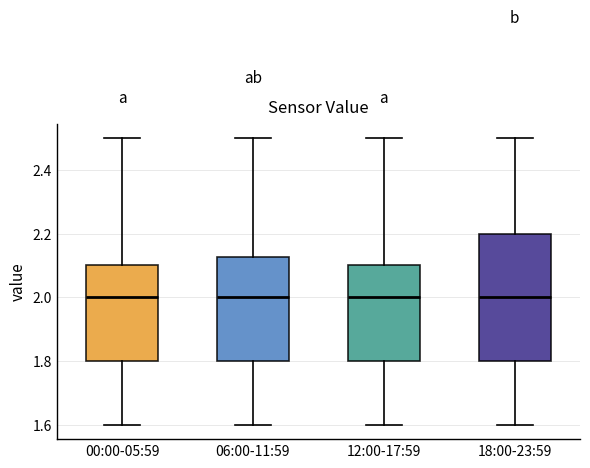

Which box is the tallest, from its lower edge to its upper edge?

18:00-23:59